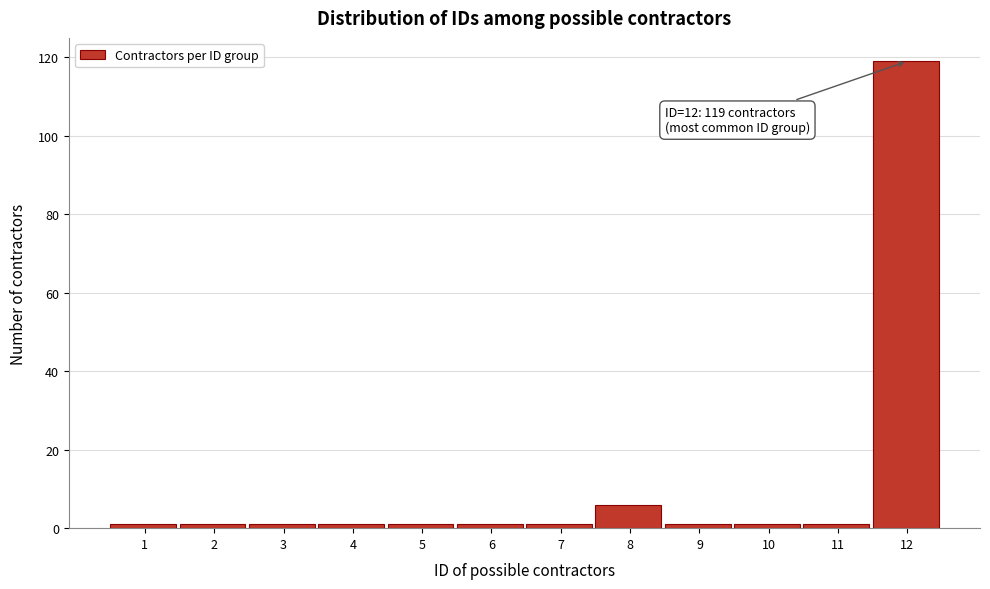

Reading left to right, extract all data points from this chart.

1=1	2=1	3=1	4=1	5=1	6=1	7=1	8=6	9=1	10=1	11=1	12=119